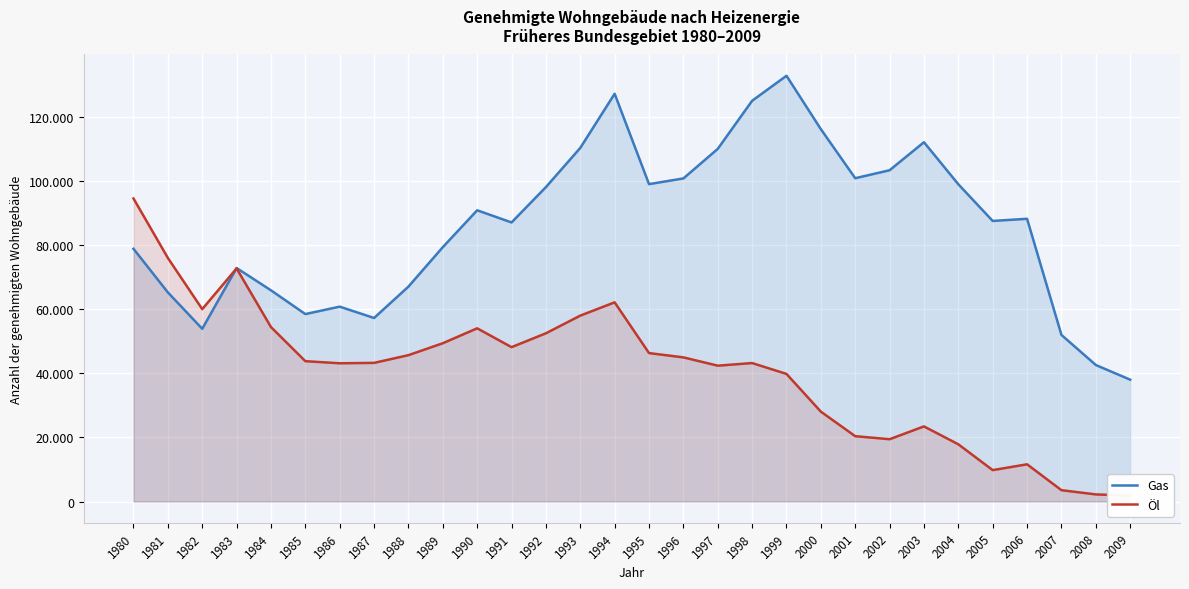

How many lines are shown in the chart?

2